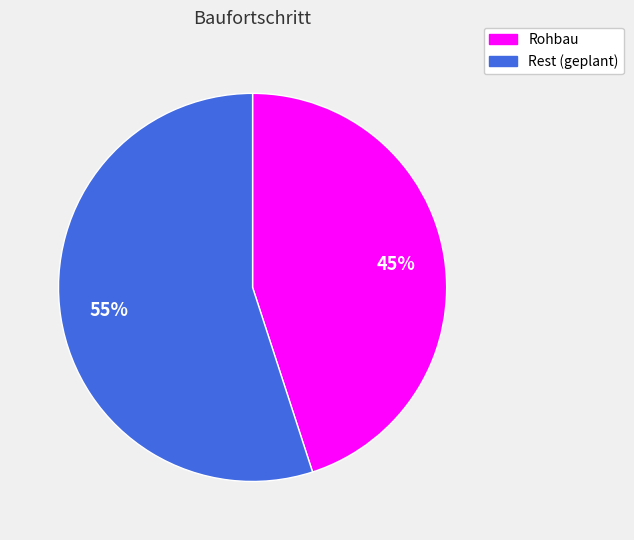

Is there a majority slice in this chart?

Yes